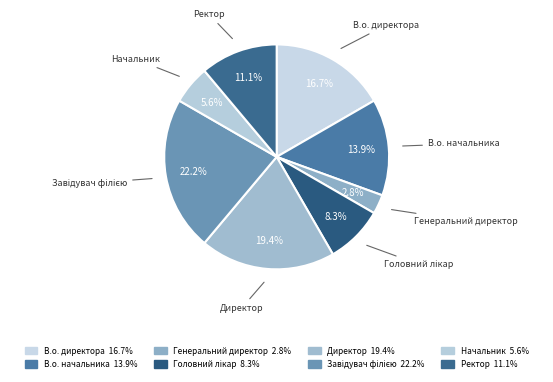

What is the largest slice in the pie chart?

Завідувач філією